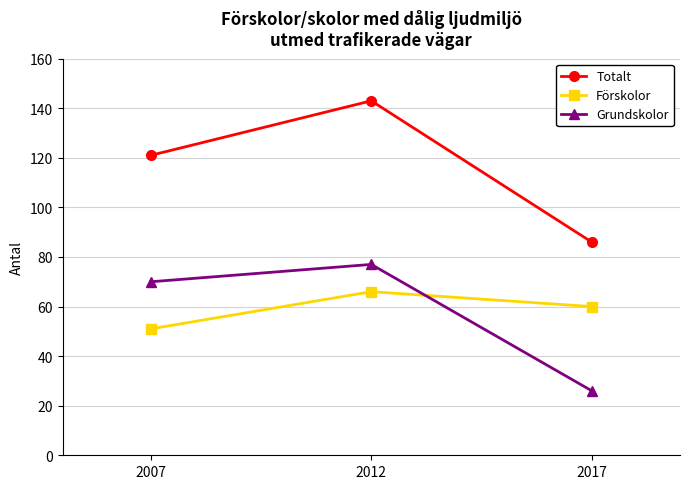

What is the difference between the maximum and second lowest values in the Grundskolor series?

7